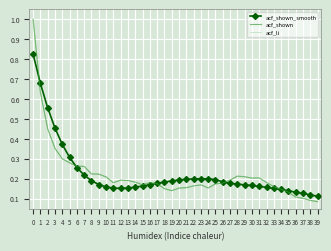

How many lines are shown in the chart?

3